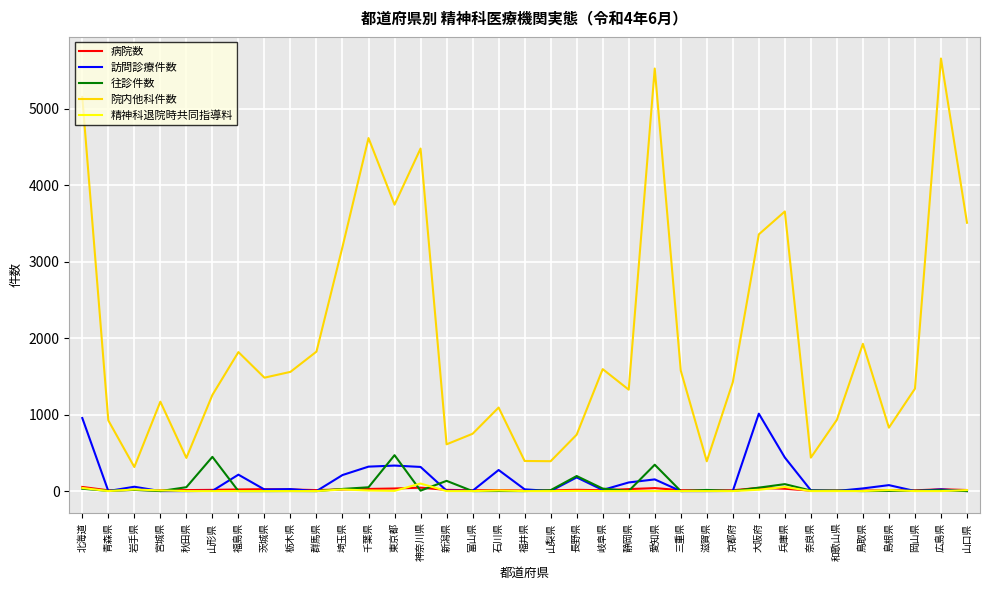

What are all the series names shown in the legend?

病院数, 訪問診療件数, 往診件数, 院内他科件数, 精神科退院時共同指導料